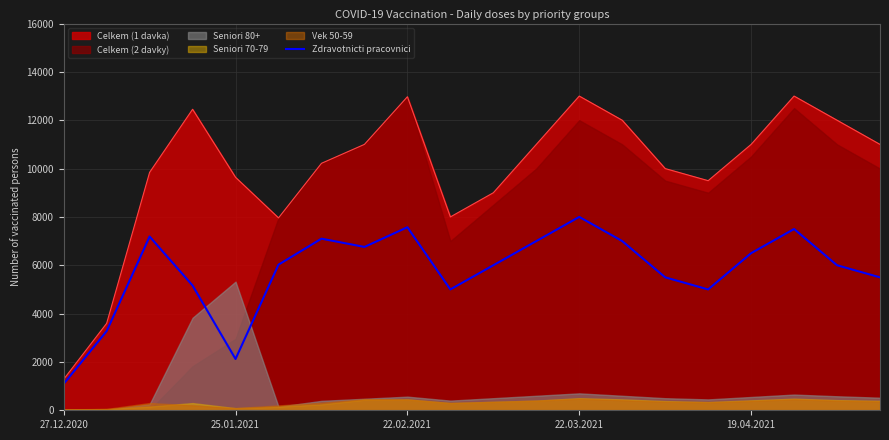

At which label does Zdravotnicti pracovnici reach its peak?

22.03.2021